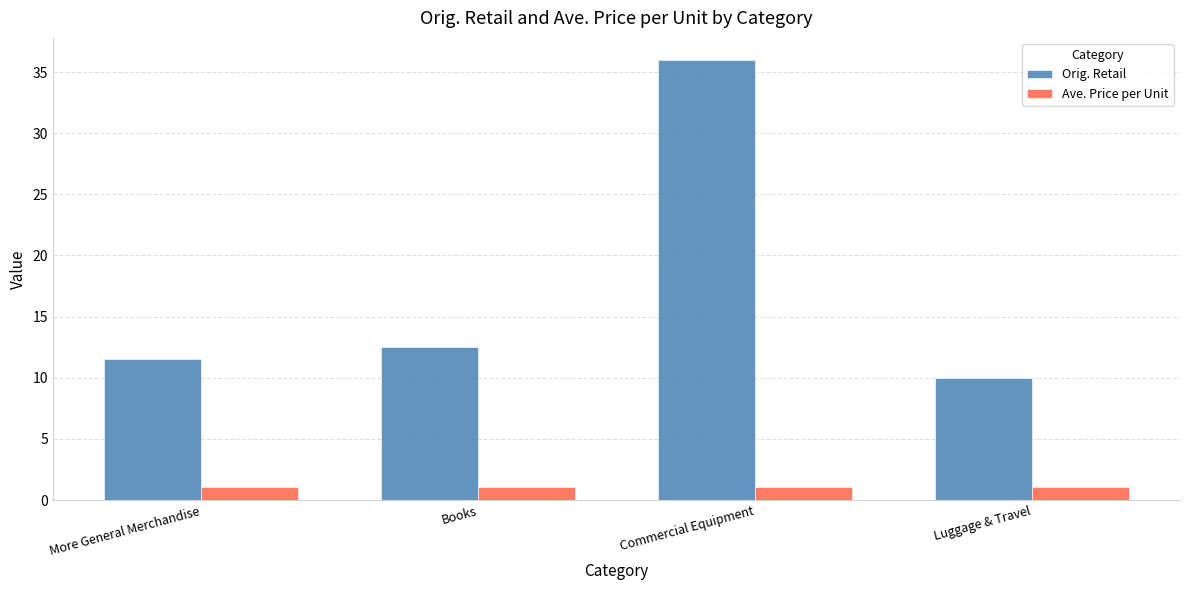

What is the lowest value of the Ave. Price per Unit series?

1.0